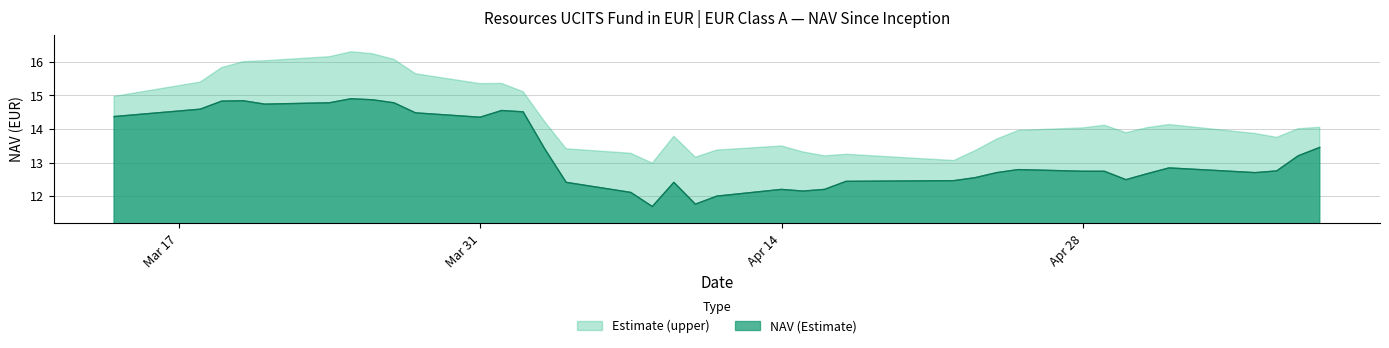

What is the difference between the maximum and minimum values in the Estimate (upper) series?

3.3